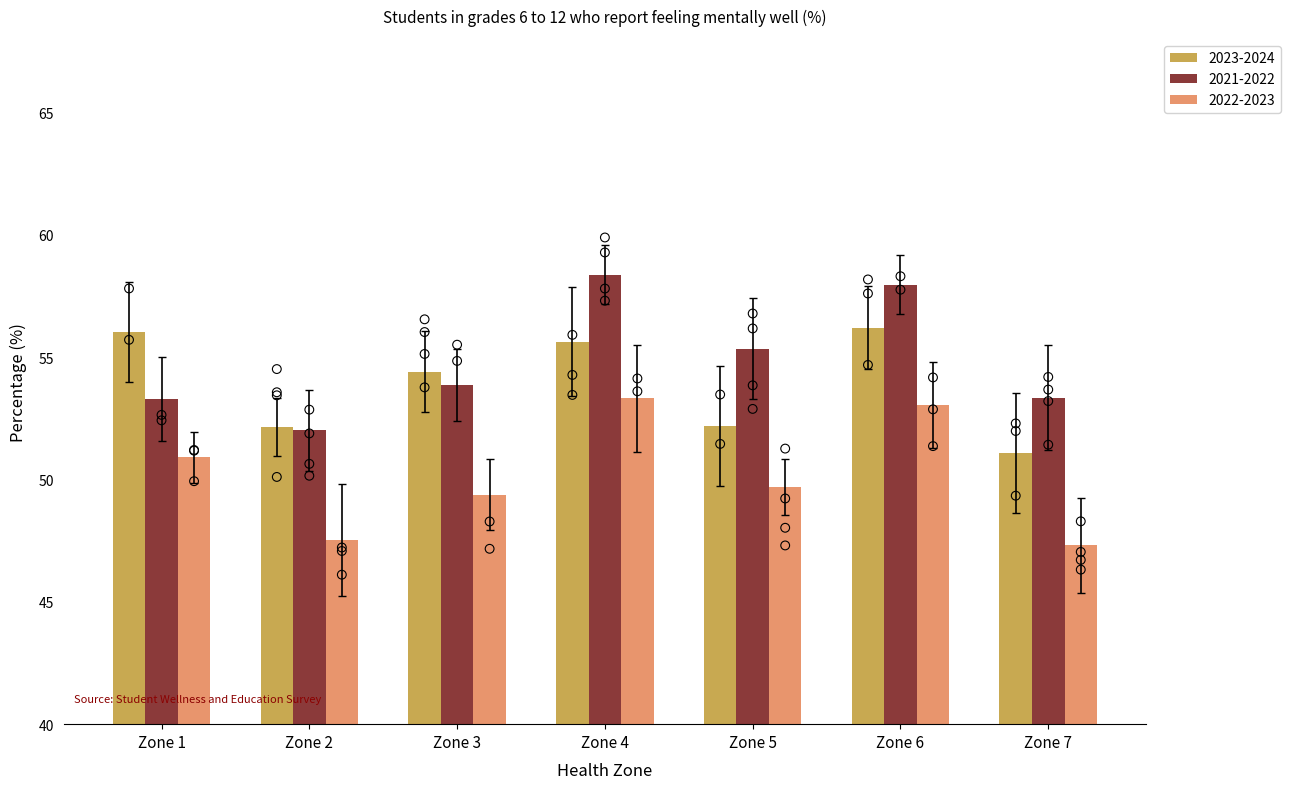

Which series has the widest spread of Y values?

2021-2022